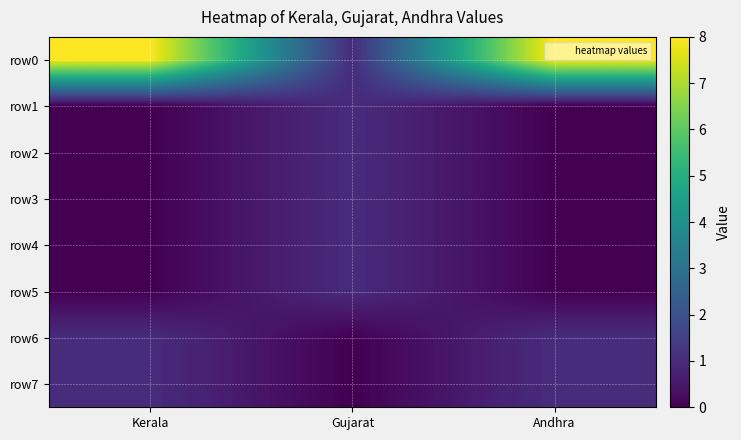

Which has a higher value, Kerala or Gujarat?

Kerala